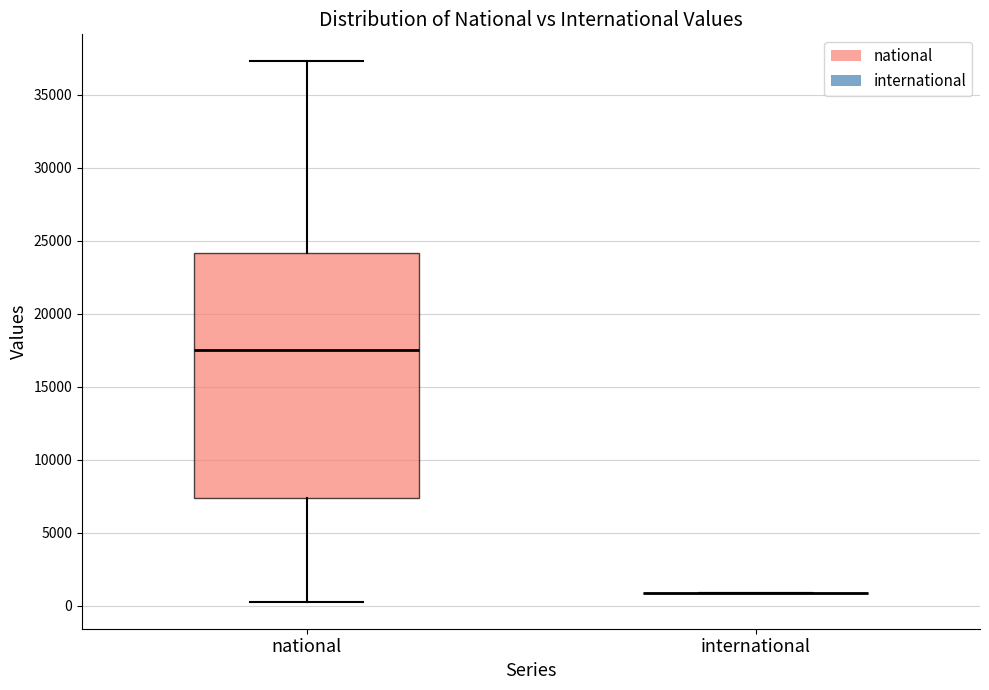

Comparing the boxes themselves (not the whiskers), which one is the tallest?

national